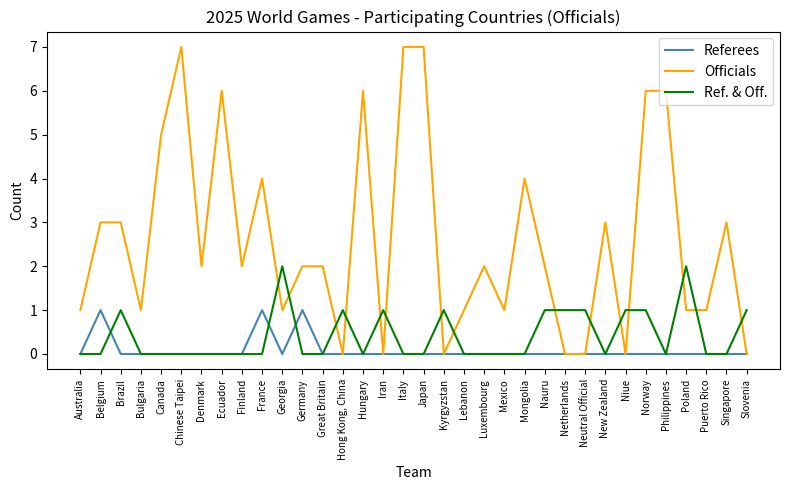

Reading left to right, transcribe all the data shown in this chart.

Referees: Australia=0	Belgium=1	Brazil=0	Bulgaria=0	Canada=0	Chinese Taipei=0	Denmark=0	Ecuador=0	Finland=0	France=1	Georgia=0	Germany=1	Great Britain=0	Hong Kong, China=0	Hungary=0	Iran=0	Italy=0	Japan=0	Kyrgyzstan=0	Lebanon=0	Luxembourg=0	Mexico=0	Mongolia=0	Nauru=0	Netherlands=0	Neutral Official=0	New Zealand=0	Niue=0	Norway=0	Philippines=0	Poland=0	Puerto Rico=0	Singapore=0	Slovenia=0
Officials: Australia=1	Belgium=3	Brazil=3	Bulgaria=1	Canada=5	Chinese Taipei=7	Denmark=2	Ecuador=6	Finland=2	France=4	Georgia=1	Germany=2	Great Britain=2	Hong Kong, China=0	Hungary=6	Iran=0	Italy=7	Japan=7	Kyrgyzstan=0	Lebanon=1	Luxembourg=2	Mexico=1	Mongolia=4	Nauru=2	Netherlands=0	Neutral Official=0	New Zealand=3	Niue=0	Norway=6	Philippines=6	Poland=1	Puerto Rico=1	Singapore=3	Slovenia=0
Ref. & Off.: Australia=0	Belgium=0	Brazil=1	Bulgaria=0	Canada=0	Chinese Taipei=0	Denmark=0	Ecuador=0	Finland=0	France=0	Georgia=2	Germany=0	Great Britain=0	Hong Kong, China=1	Hungary=0	Iran=1	Italy=0	Japan=0	Kyrgyzstan=1	Lebanon=0	Luxembourg=0	Mexico=0	Mongolia=0	Nauru=1	Netherlands=1	Neutral Official=1	New Zealand=0	Niue=1	Norway=1	Philippines=0	Poland=2	Puerto Rico=0	Singapore=0	Slovenia=1